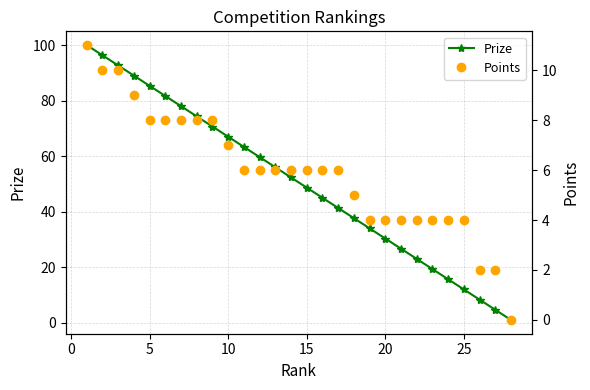

True or false: Prize has more than 0 points higher than both neighbors.

False